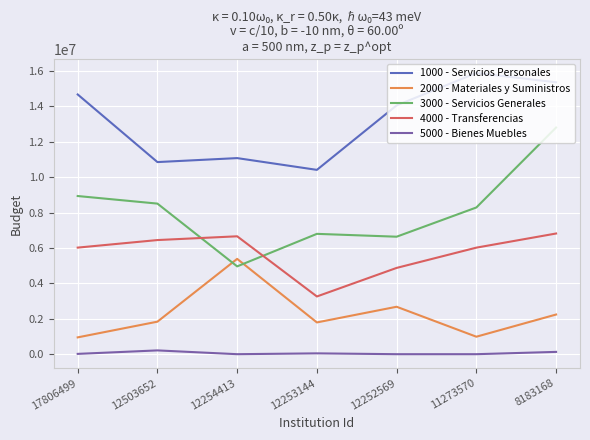

Is it true that 3000 - Servicios Generales equals 4250234.0 at 12252569?

False